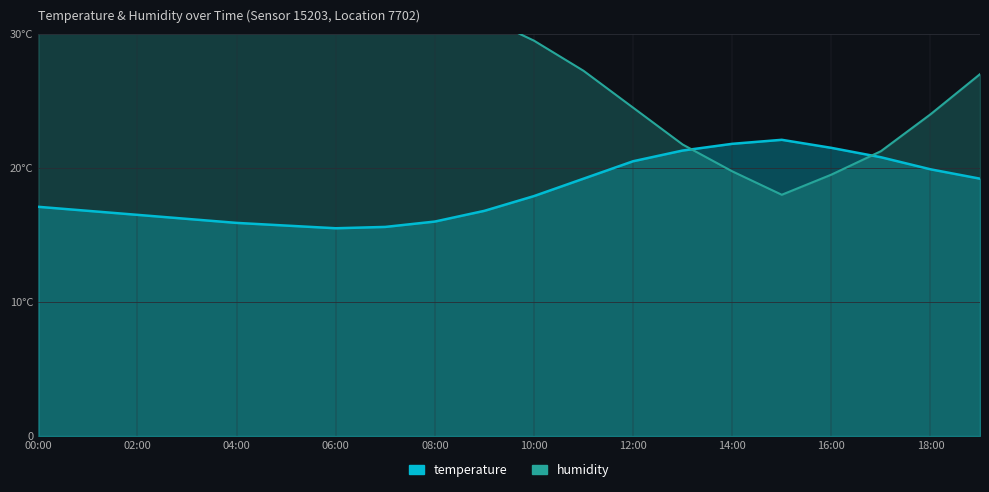

Where do temperature and humidity first cross each other?

13:00 and 14:00